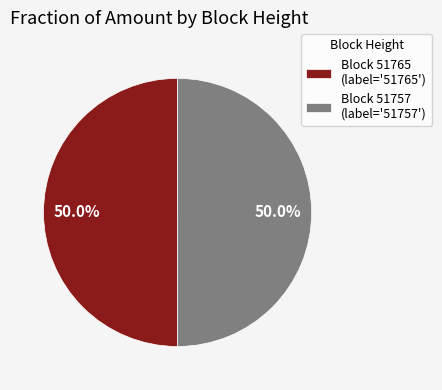

How much of the chart is everything except Block 51757 (label='51757')?

50.0%